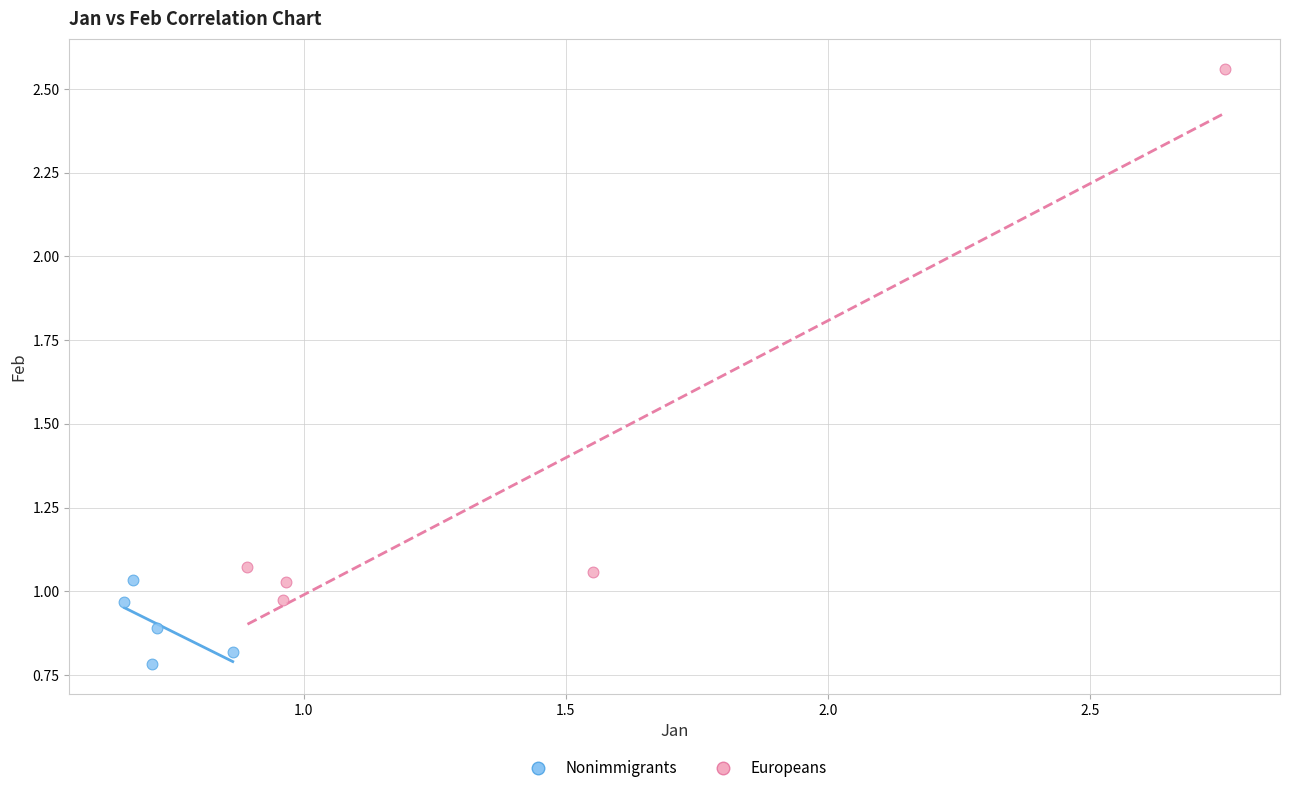

Which series has the largest Y range (max minus min)?

Europeans